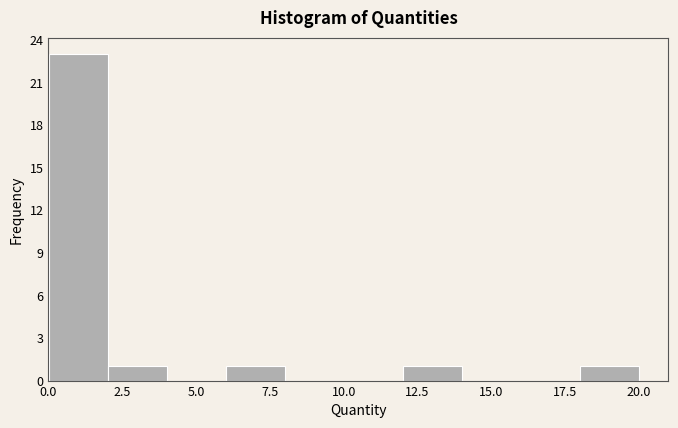

Read against the x-axis, roughly where is the centre of the tallest bar?

1.0